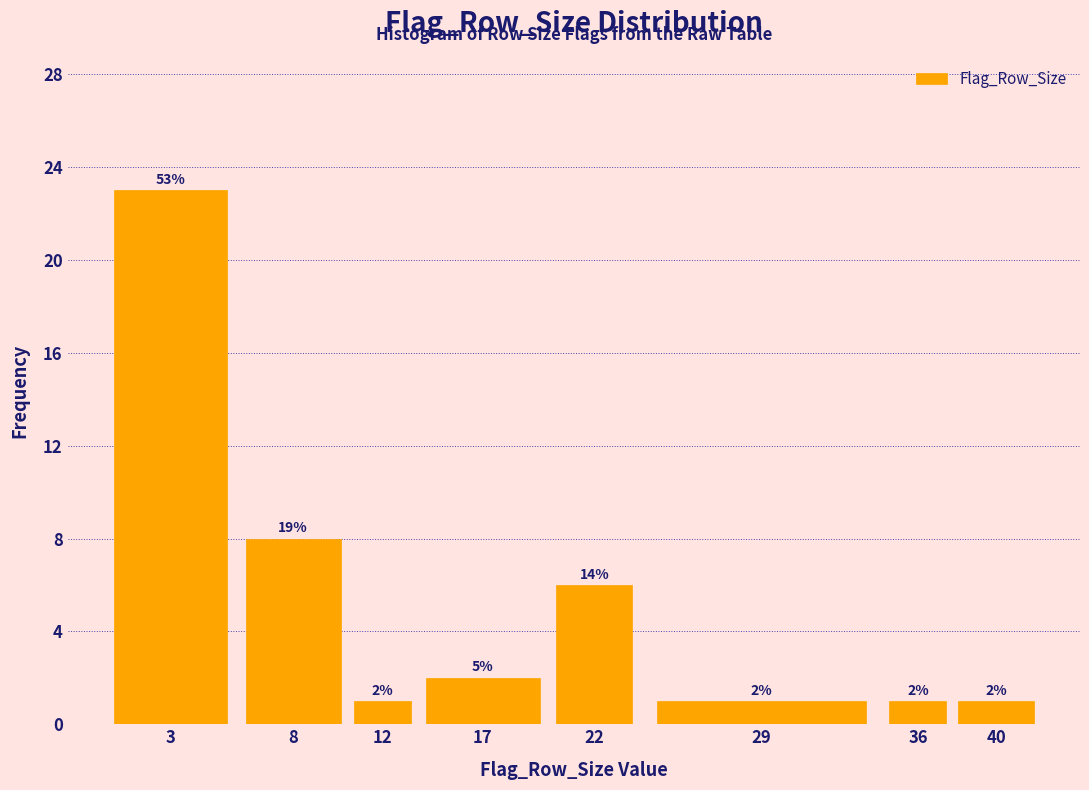

Reading left to right, what are all the values shown in this chart?

3=23	8=8	12=1	17=2	22=6	29=1	36=1	40=1